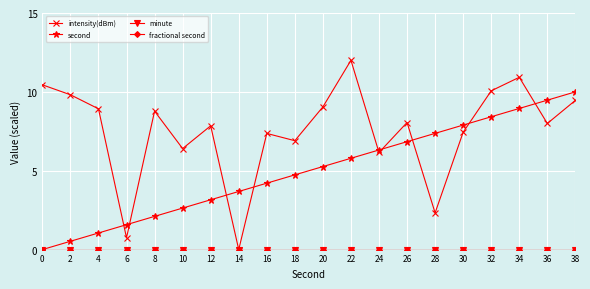

Count the number of categories in the chart.

20